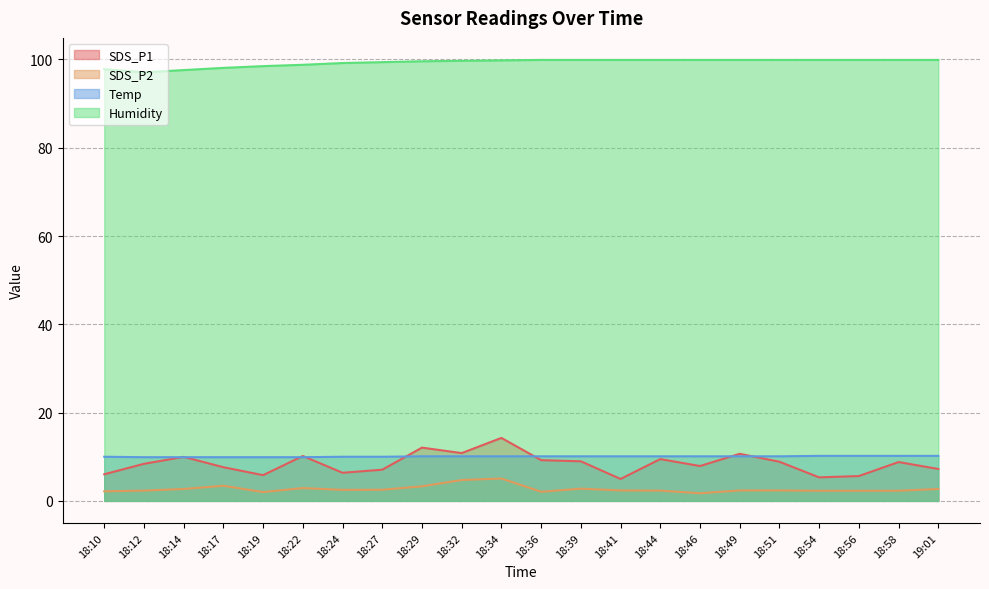

True or false: SDS_P1 and SDS_P2 intersect in this chart.

False